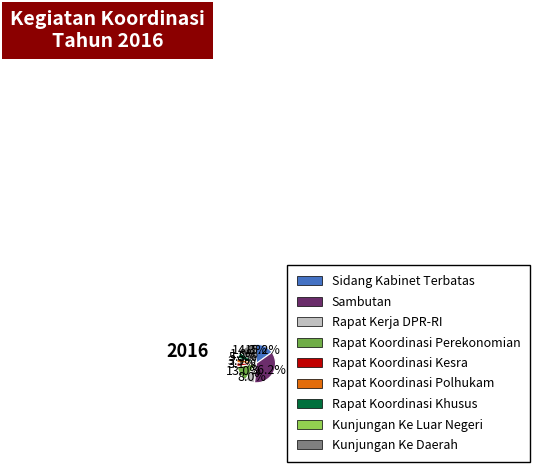

Rank the categories by value from lowest to highest.

Kunjungan Ke Luar Negeri, Rapat Koordinasi Kesra, Rapat Koordinasi Polhukam, Rapat Koordinasi Khusus, Rapat Kerja DPR-RI, Rapat Koordinasi Perekonomian, Kunjungan Ke Daerah, Sidang Kabinet Terbatas, Sambutan